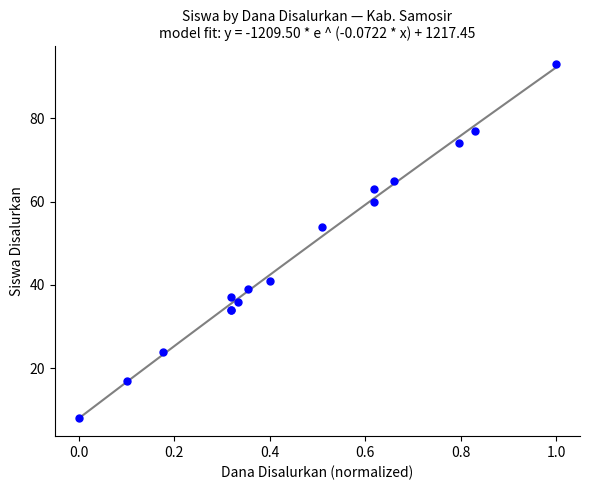

What Y value in the scatter plot is closest to 50?

54